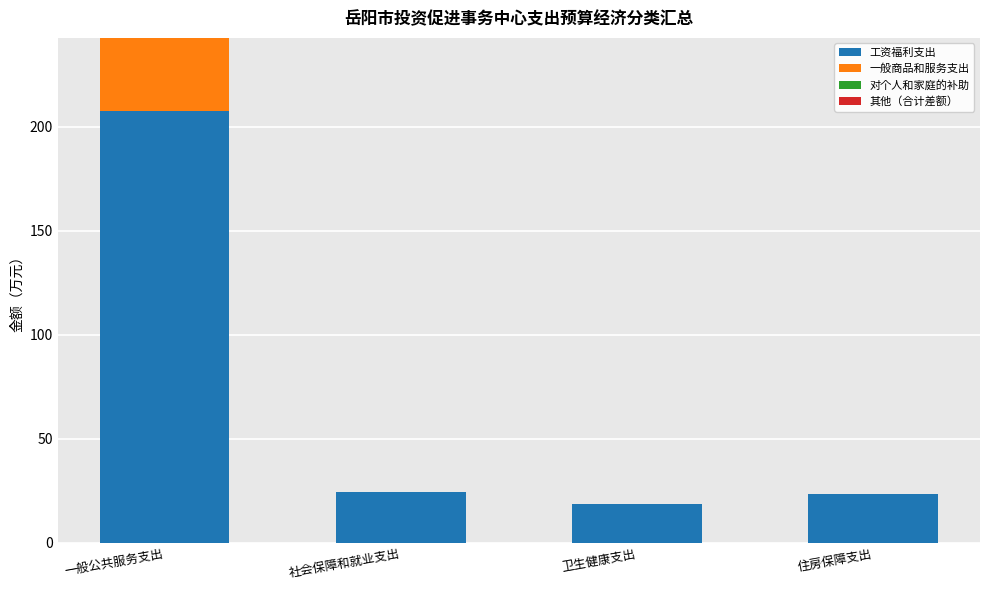

At which category is the sum across all series the highest?

一般公共服务支出